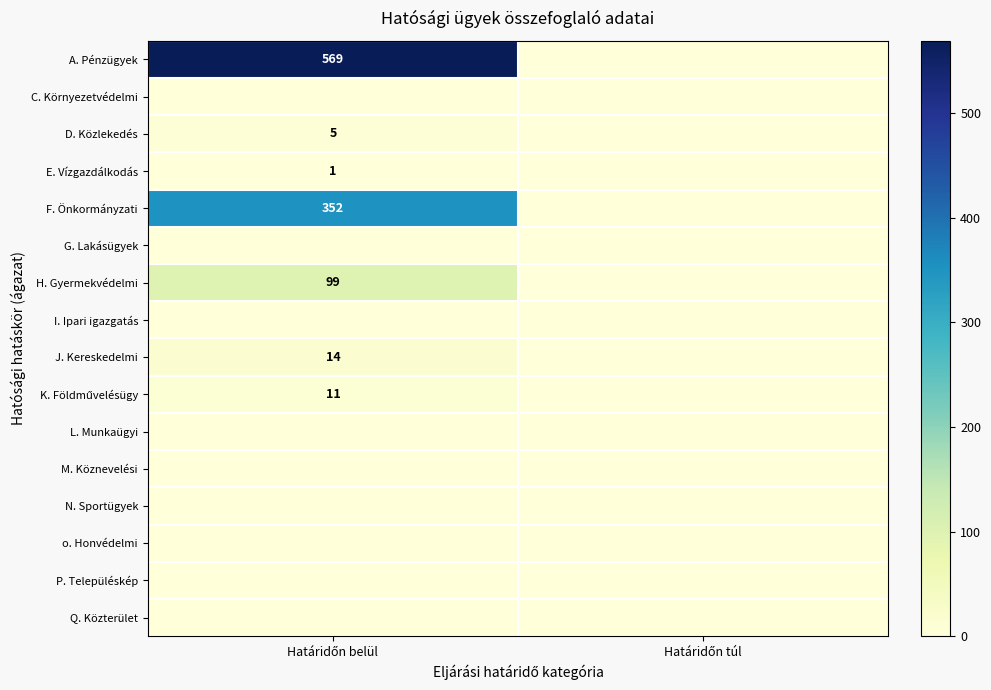

Between Határidőn belül and Határidőn túl, which series saw the biggest shift?

A. Pénzügyek